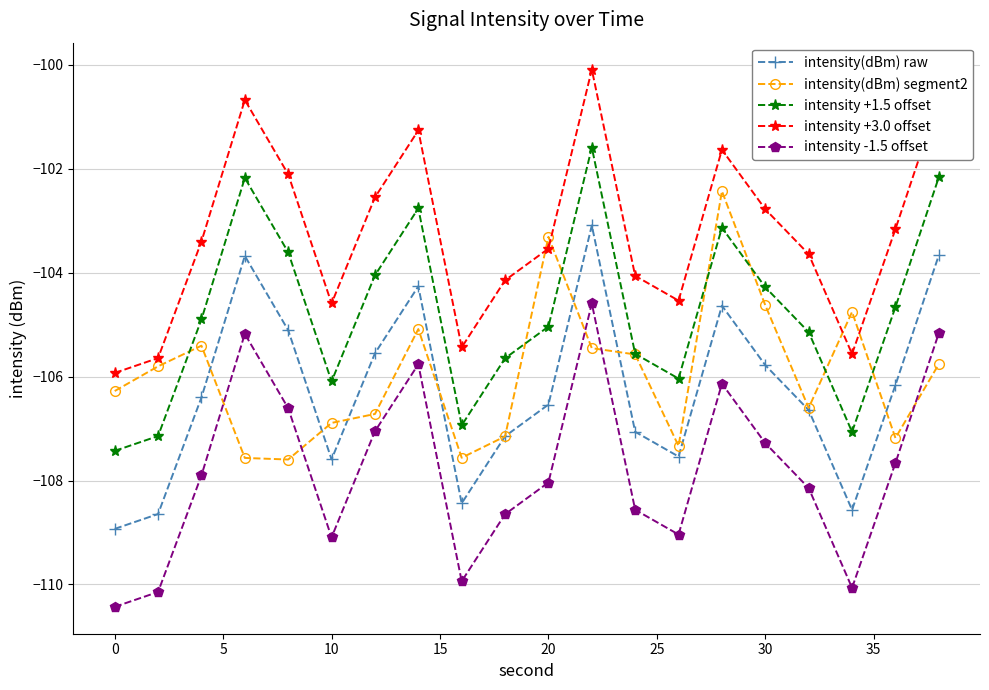

Rank the series by their maximum value, from lowest to highest.

intensity -1.5 offset, intensity(dBm) raw, intensity(dBm) segment2, intensity +1.5 offset, intensity +3.0 offset